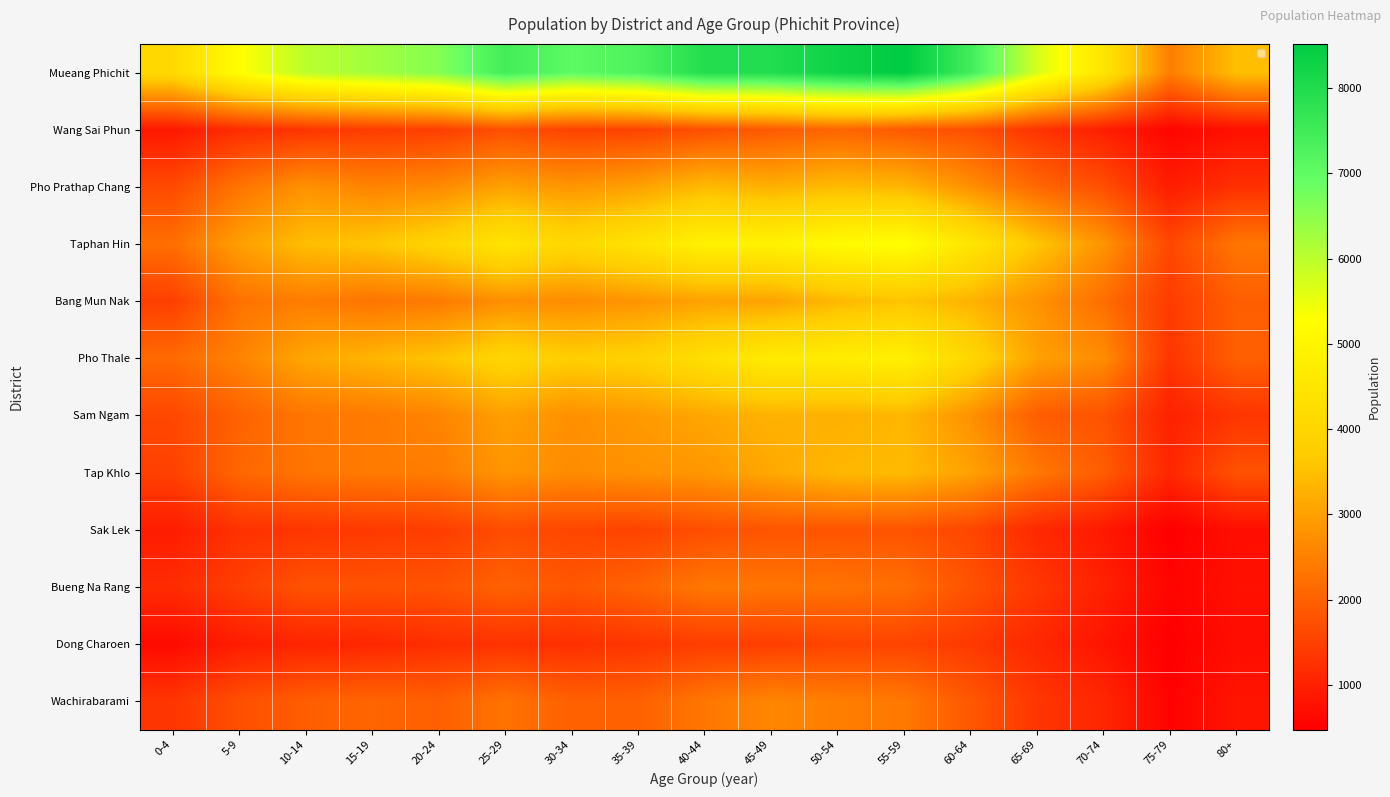

Which has a higher value, 60-64 or 35-39?

60-64